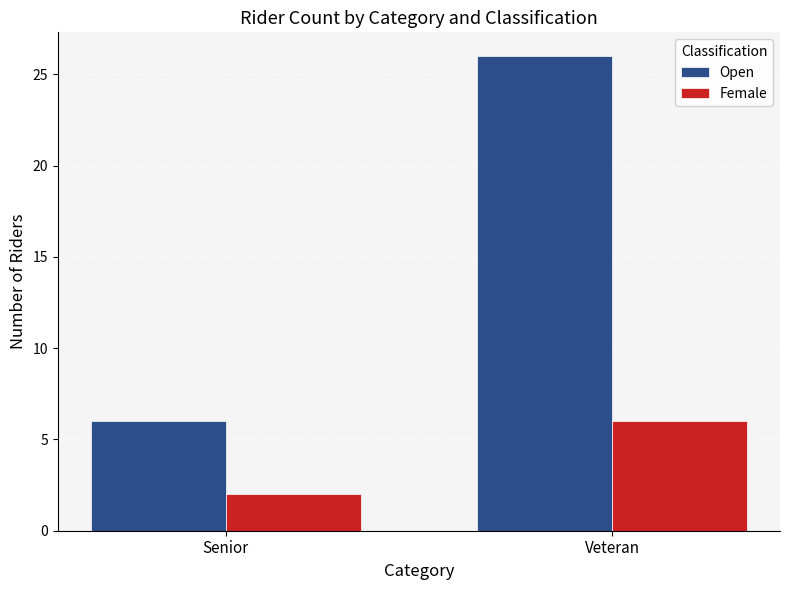

How many groups of bars are there?

2